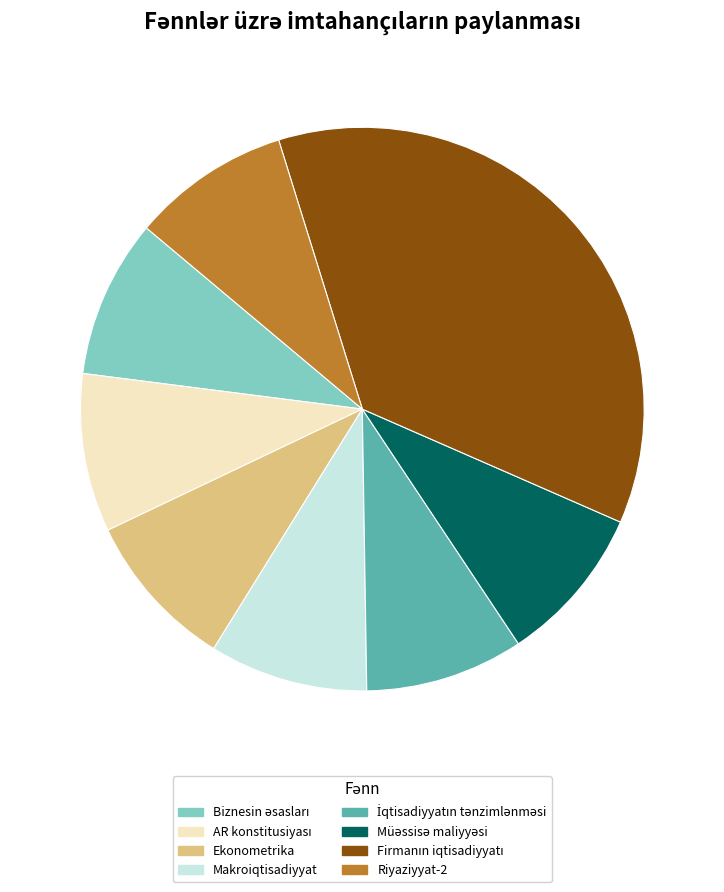

Is there a majority slice in this chart?

No